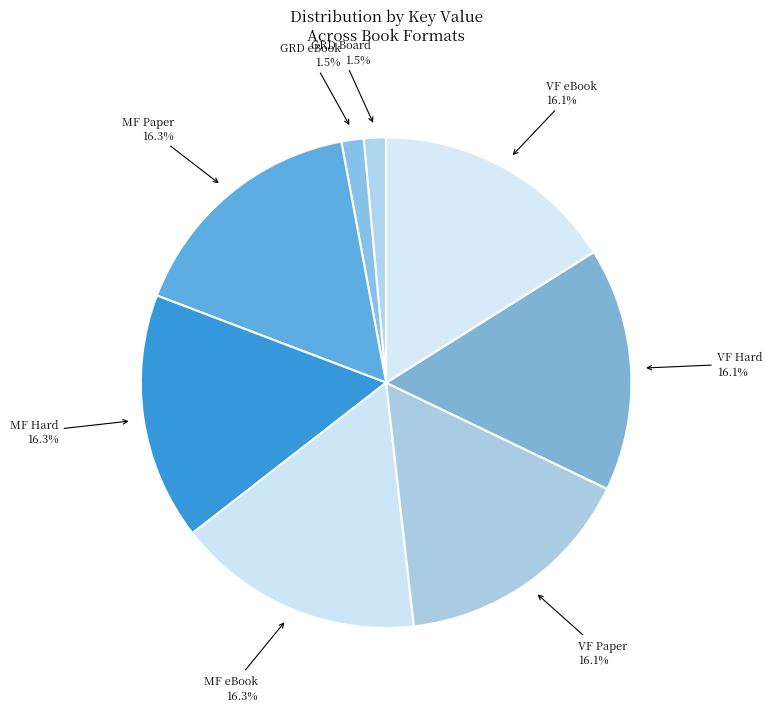

Count the number of slices in the pie.

8